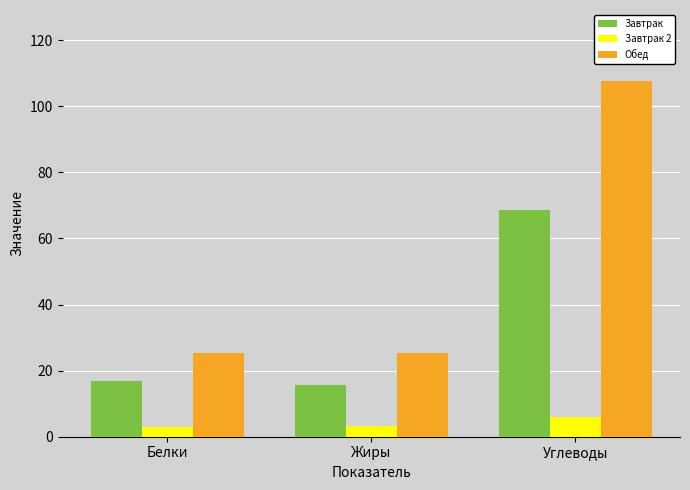

What is the approximate value of Завтрак at Углеводы?

68.6